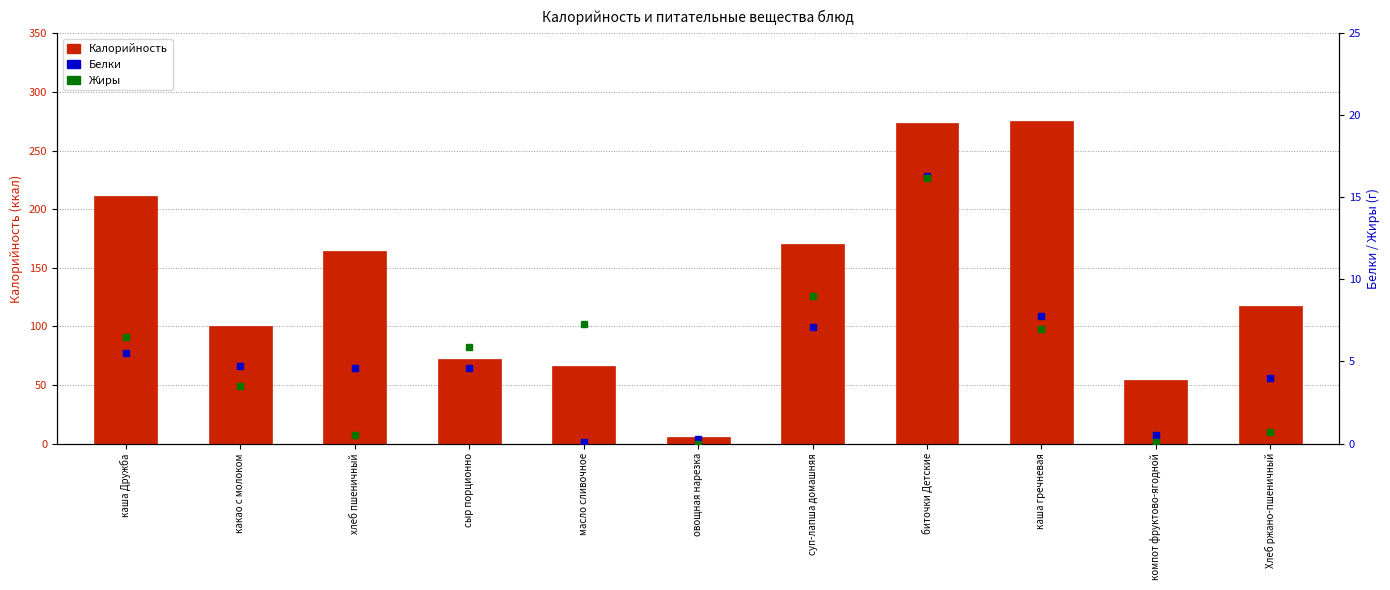

At which label does Жиры reach its peak?

биточки Детские